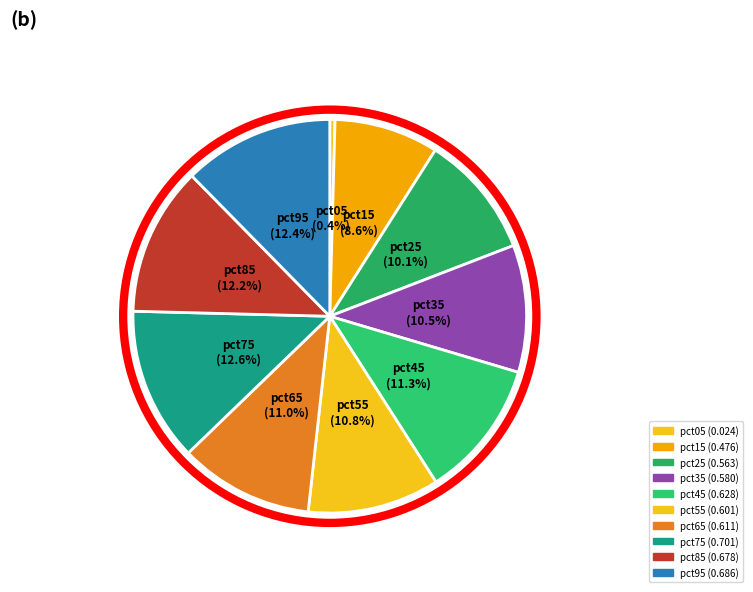

Which category has the biggest portion of the pie?

pct75